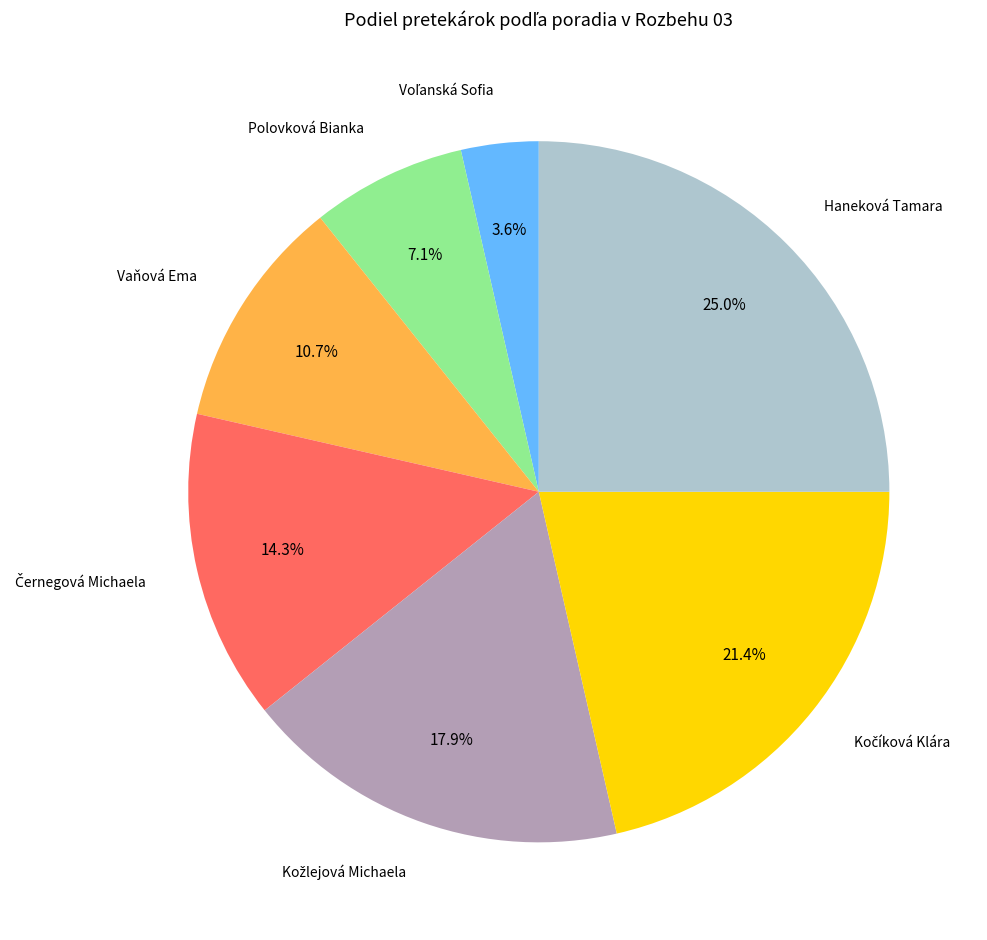

How many slices are in this pie chart?

7